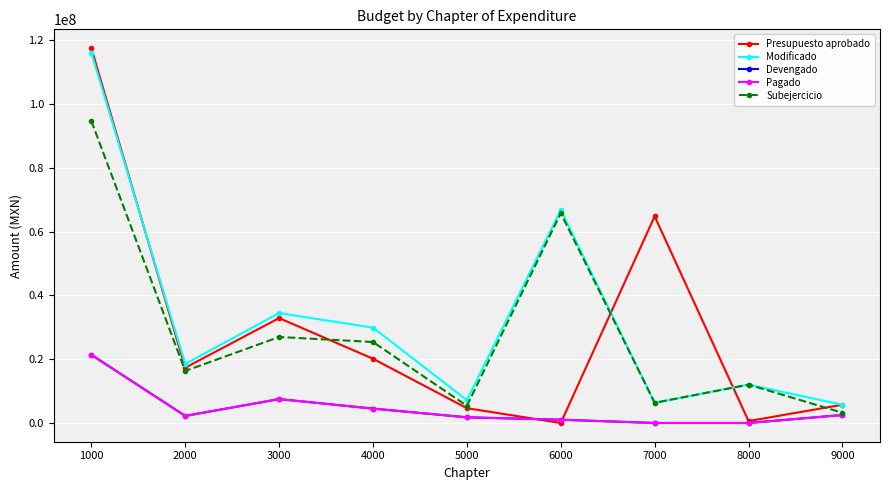

Is this an area chart (filled region under the line)?

No